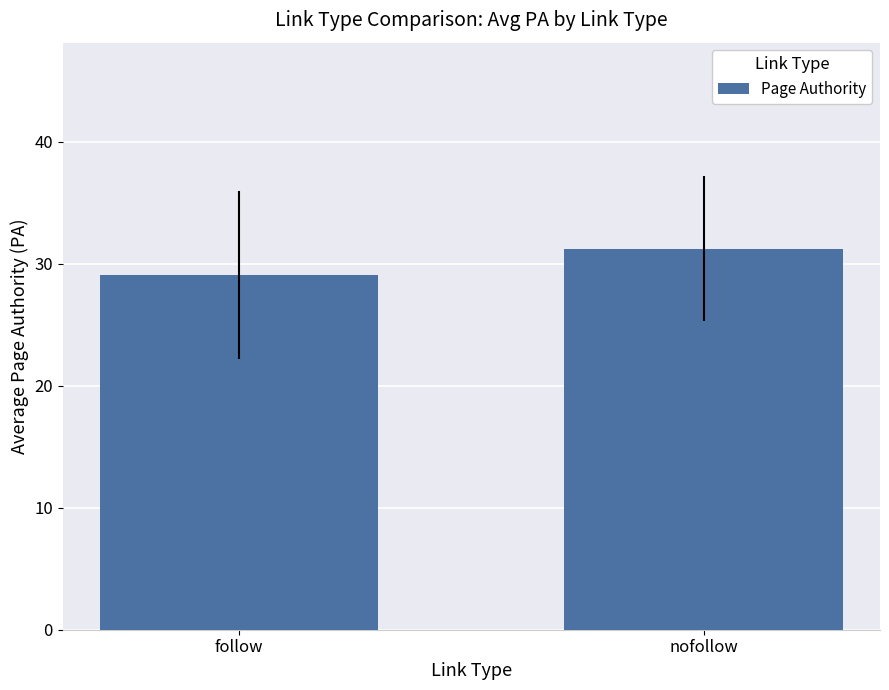

The value at nofollow is 51.7. True or false?

False